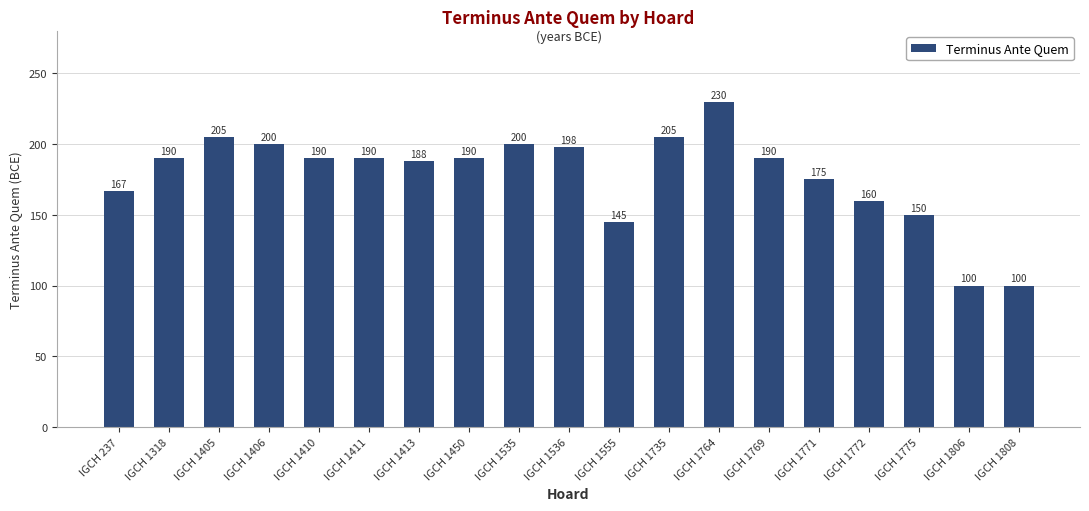

Which has a higher value, IGCH 1808 or IGCH 1775?

IGCH 1775